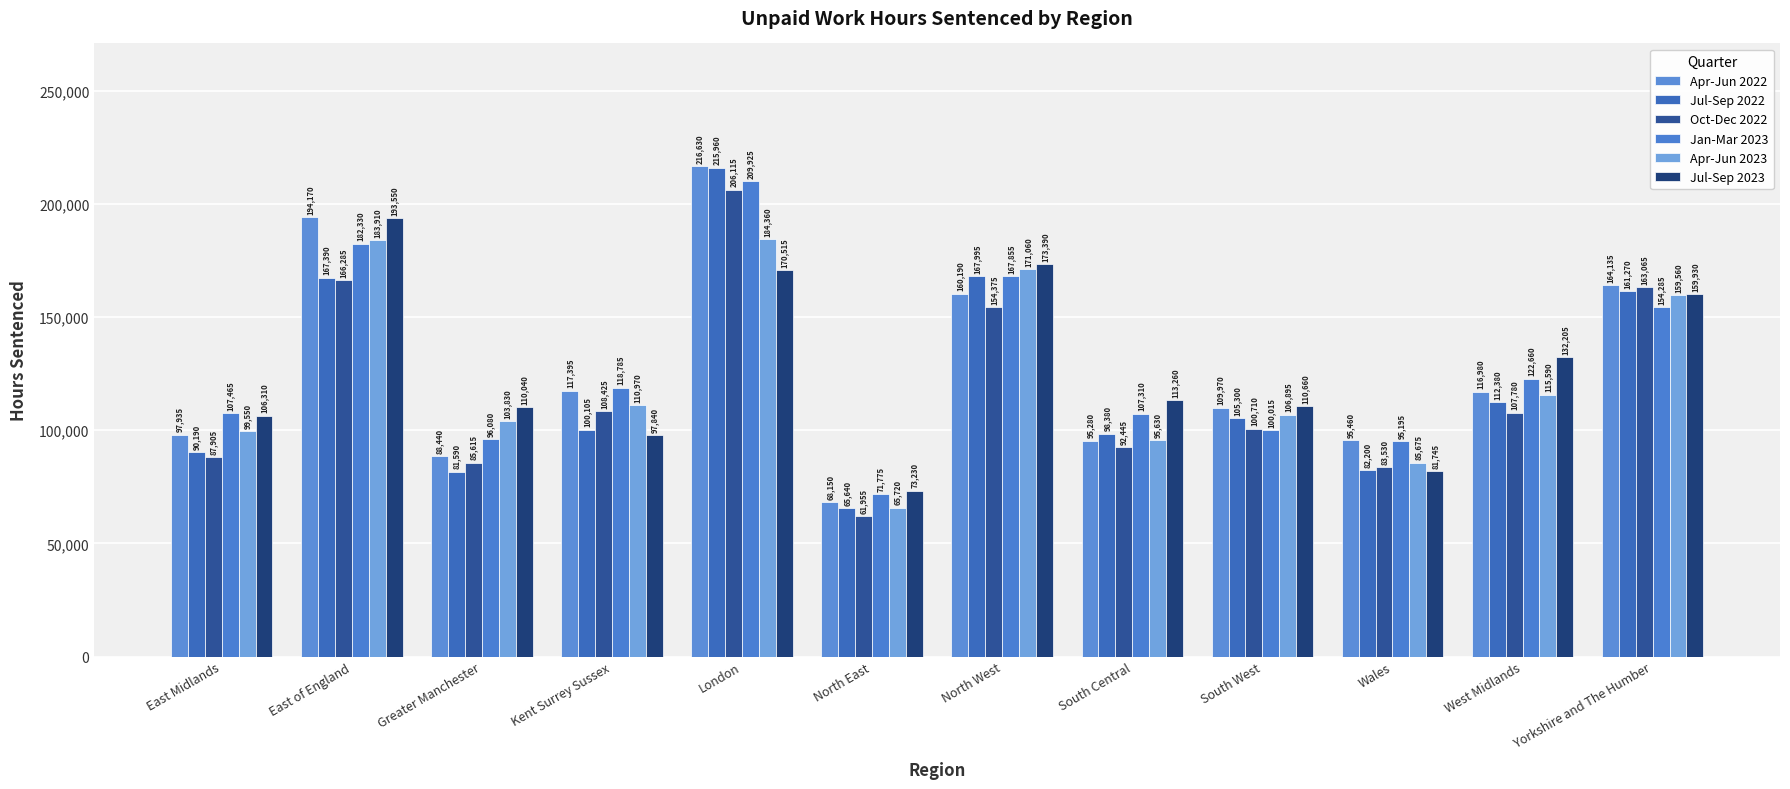

What is the difference between the Apr-Jun 2023 values at Wales and Kent Surrey Sussex?

25295